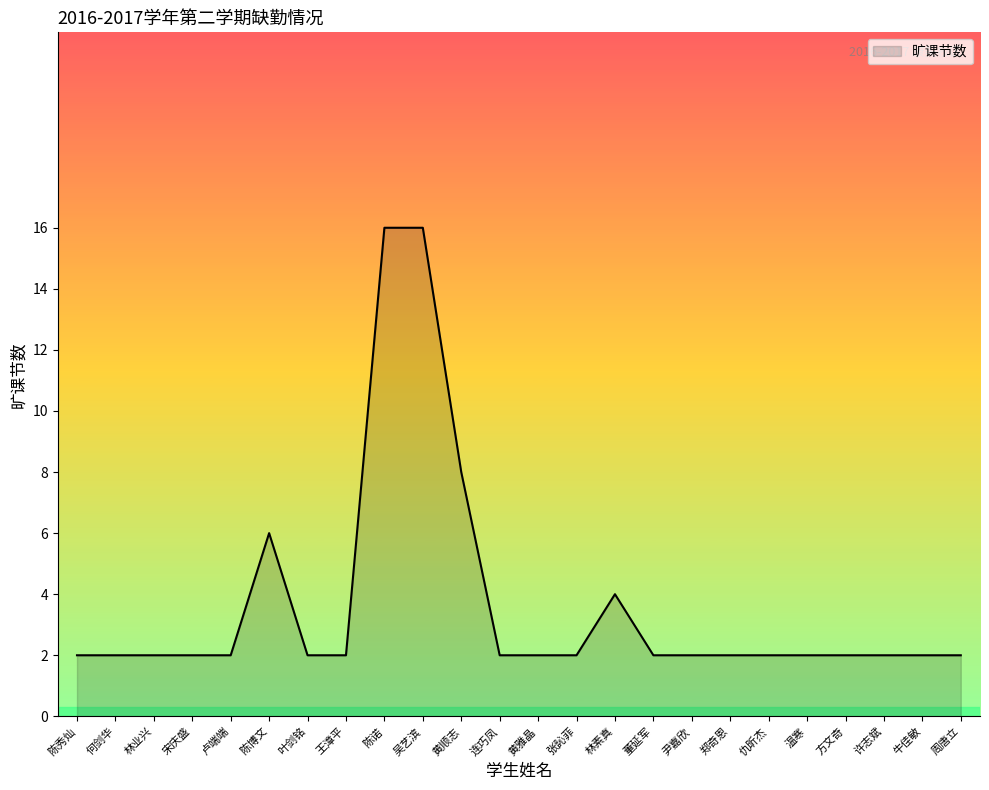

How many lines are shown in the chart?

1